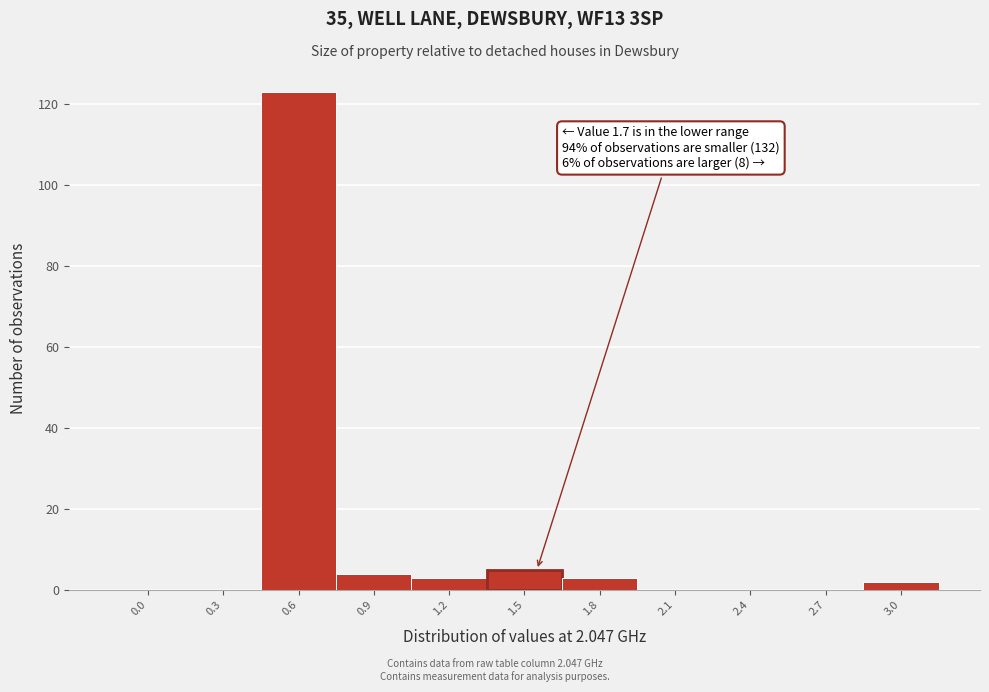

Reading right to left, list all the values displayed in this chart.

3.0=2	2.7=0	2.4=0	2.1=0	1.8=3	1.5=5	1.2=3	0.9=4	0.6=123	0.3=0	0.0=0